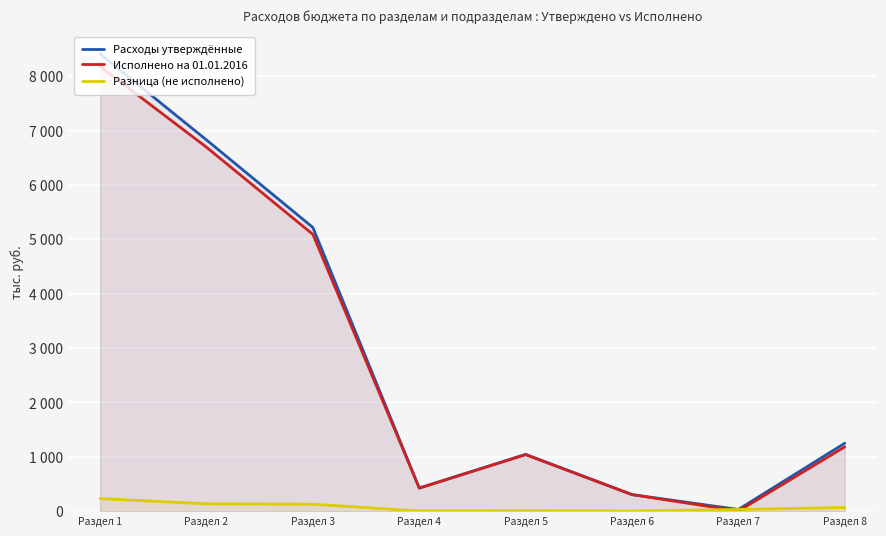

Which series has the widest spread of values?

Расходы утверждённые